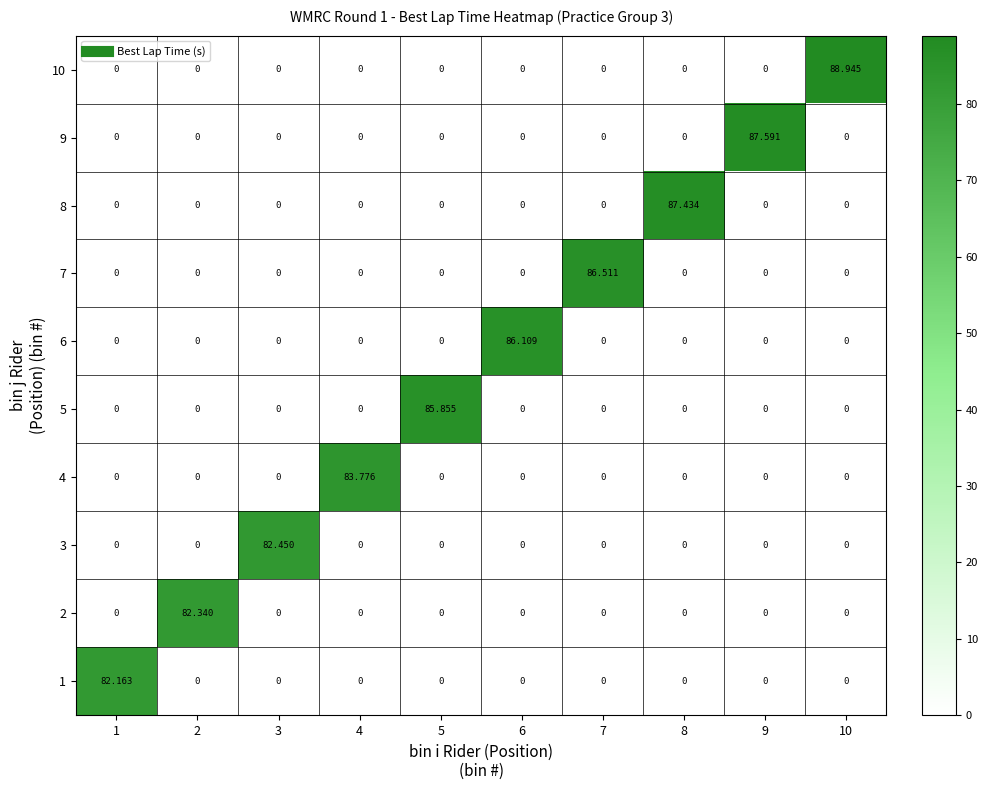

Count the number of data series in this chart.

10